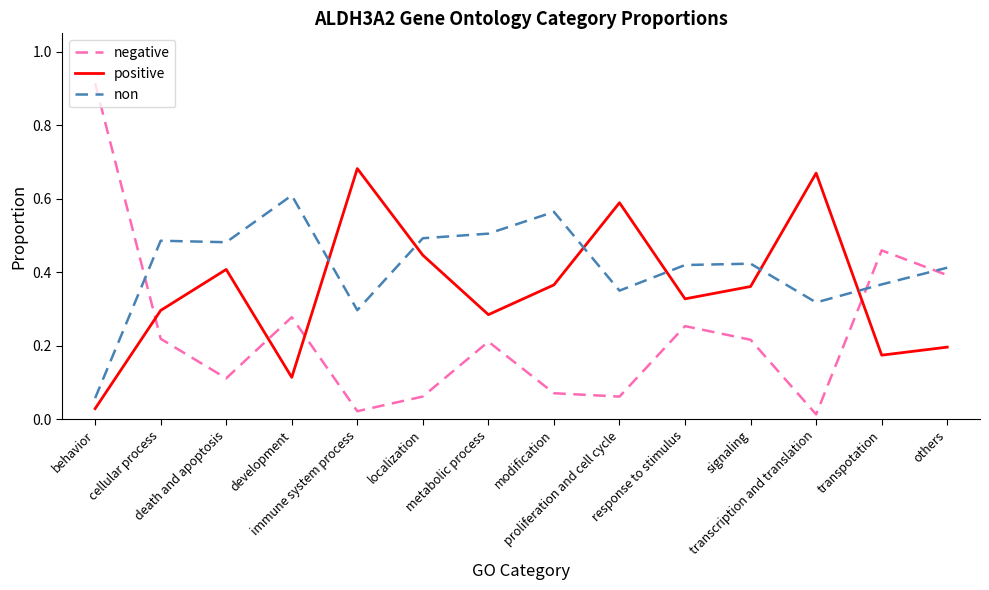

Rank the series by their maximum value, from highest to lowest.

negative, positive, non